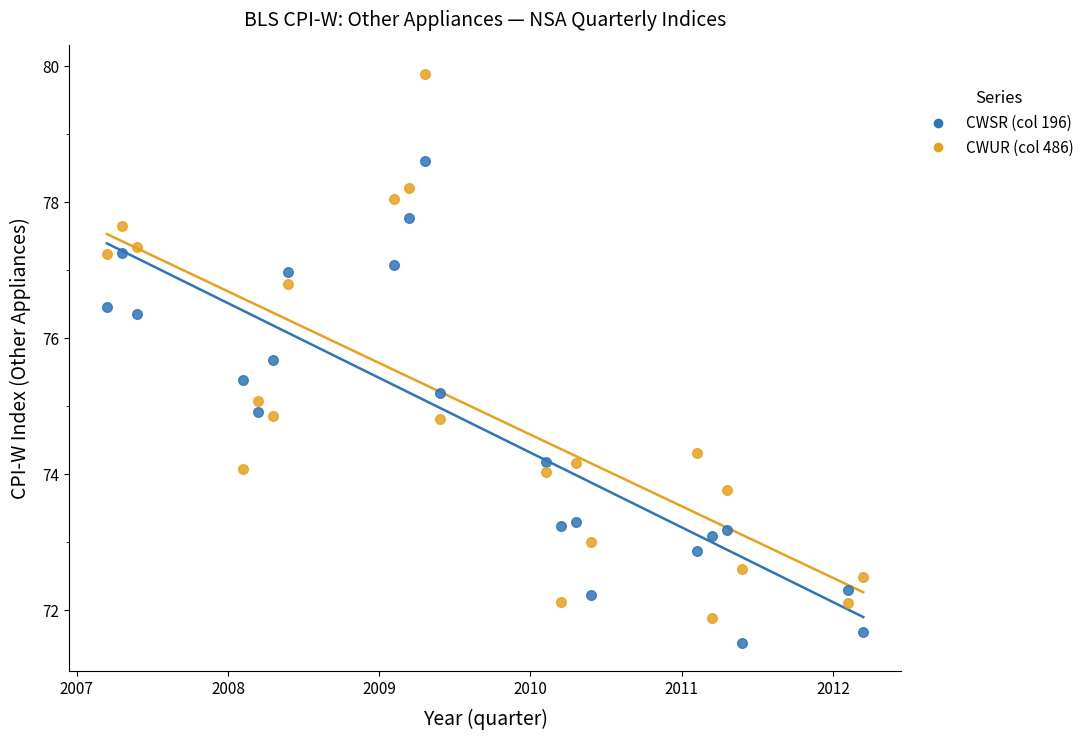

Across all data points, what is the range of Y values (max minus min)?

8.4